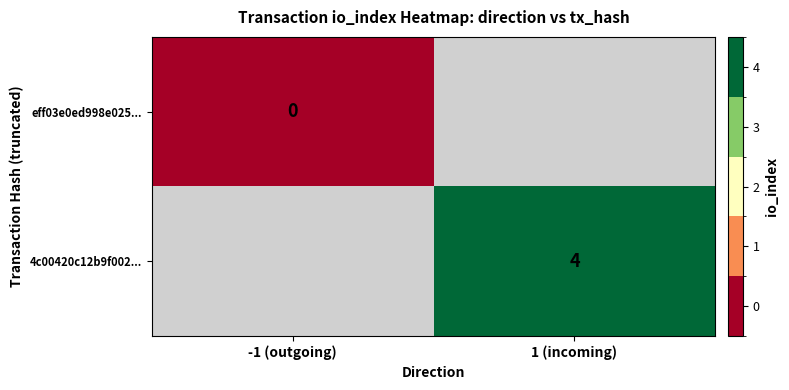

The 4c00420c12b9f002... series shows 1 at 1 (incoming). True or false?

False